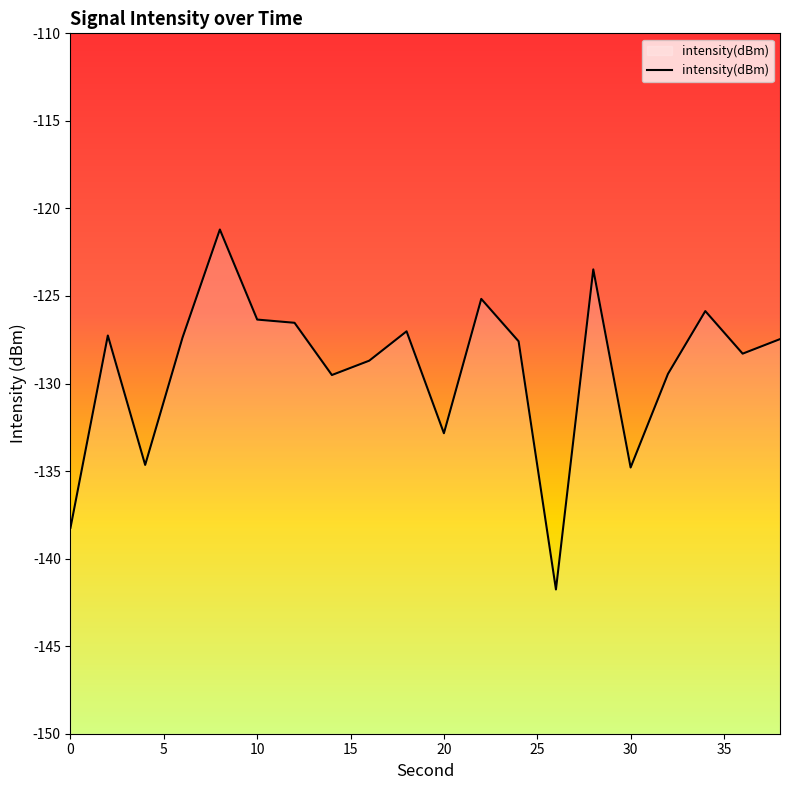

The value at 10 is -126.3. True or false?

True